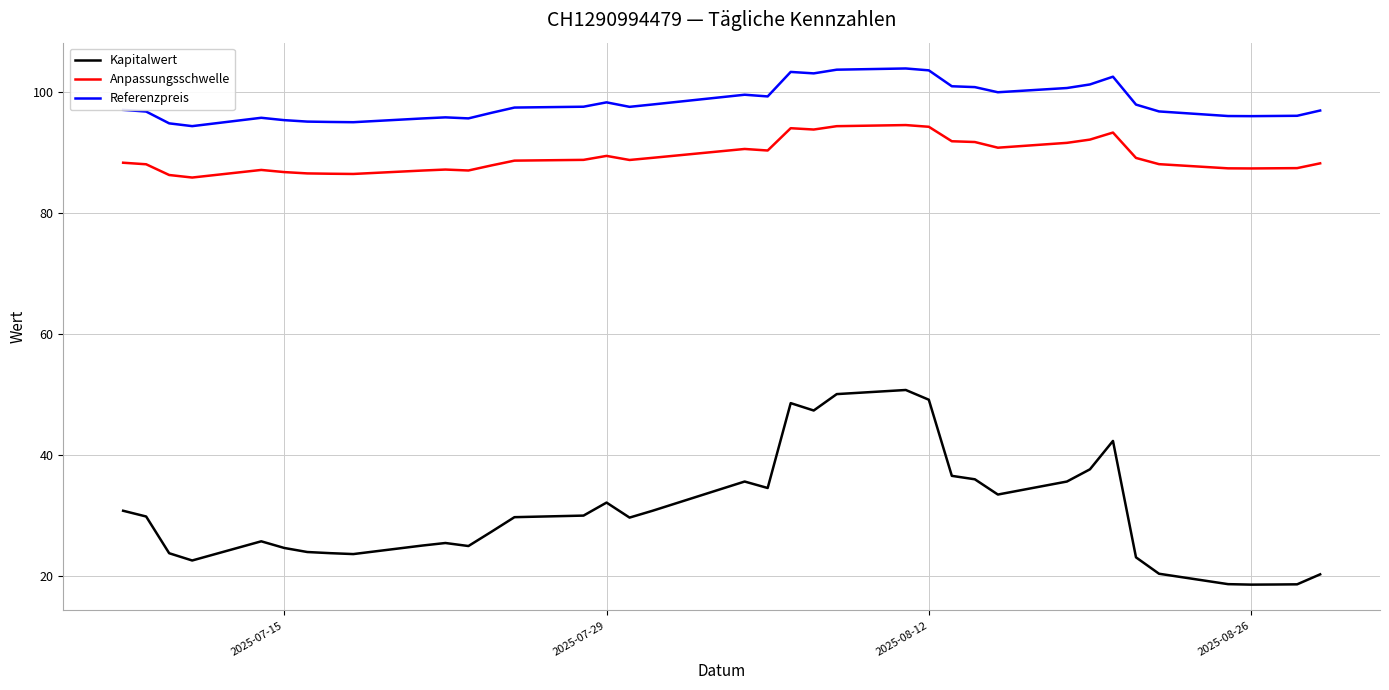

Does the chart have visible grid lines?

Yes